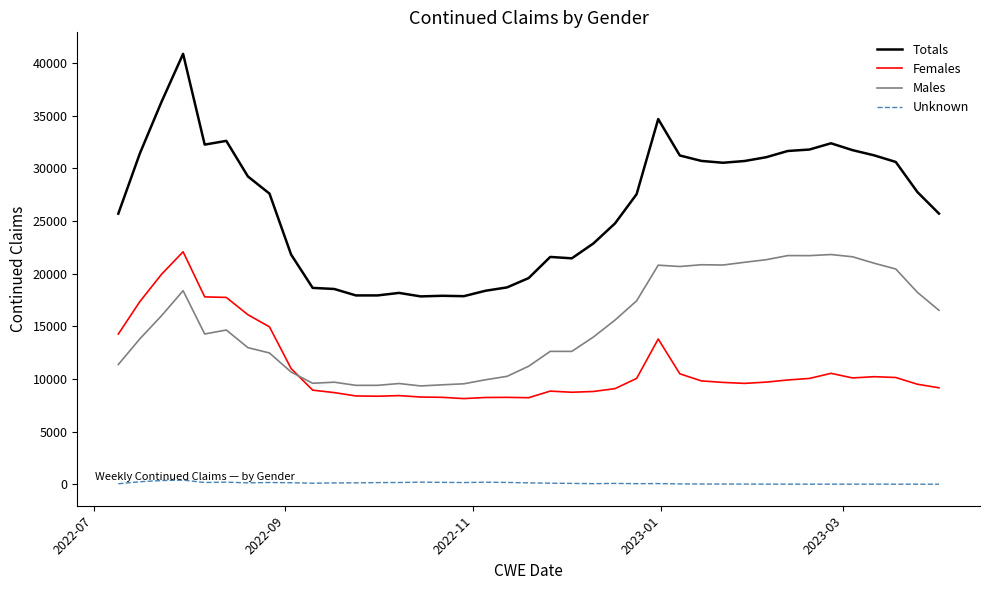

True or false: Females and Totals cross at least once.

False